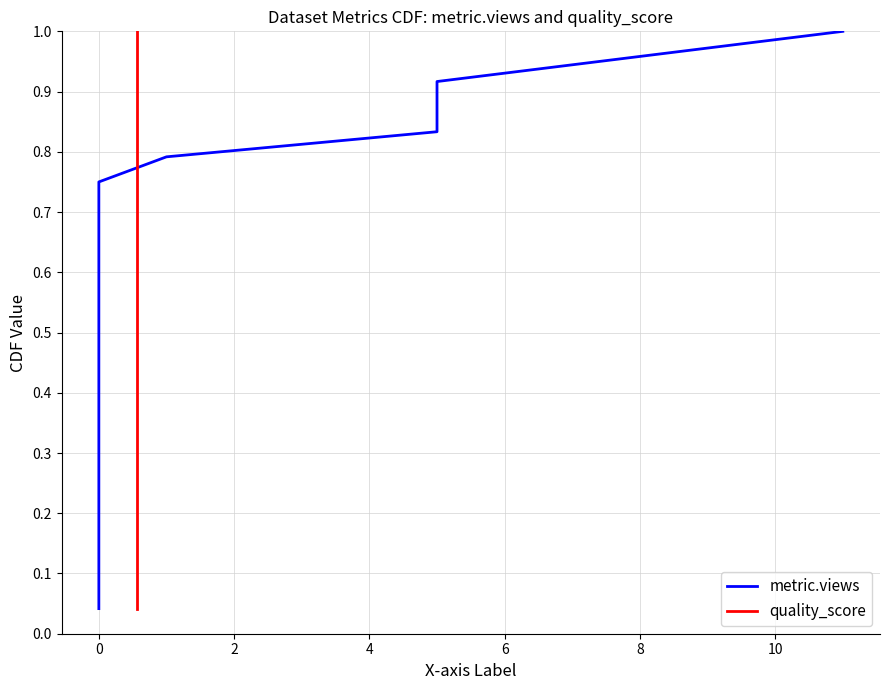

True or false: metric.views and quality_score intersect in this chart.

False